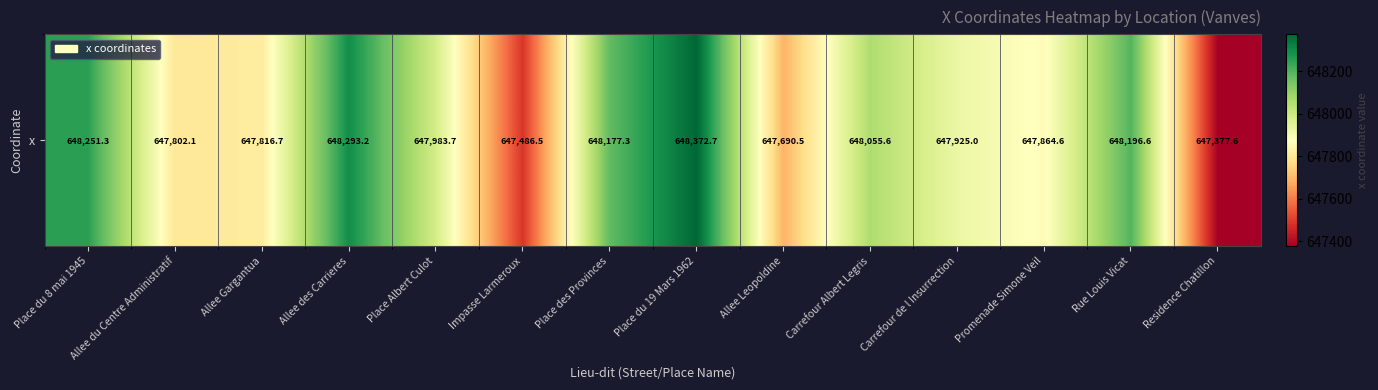

What is the sum of the values at Carrefour de l Insurrection and Place des Provinces?

1296102.3